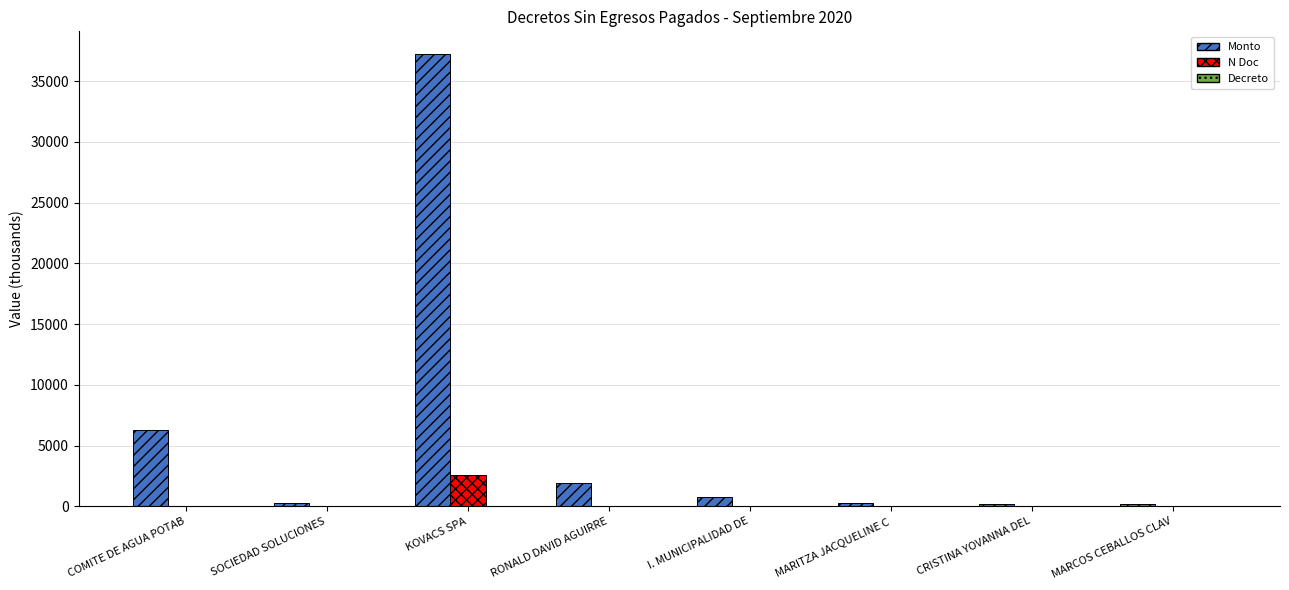

Are the bars horizontal?

No